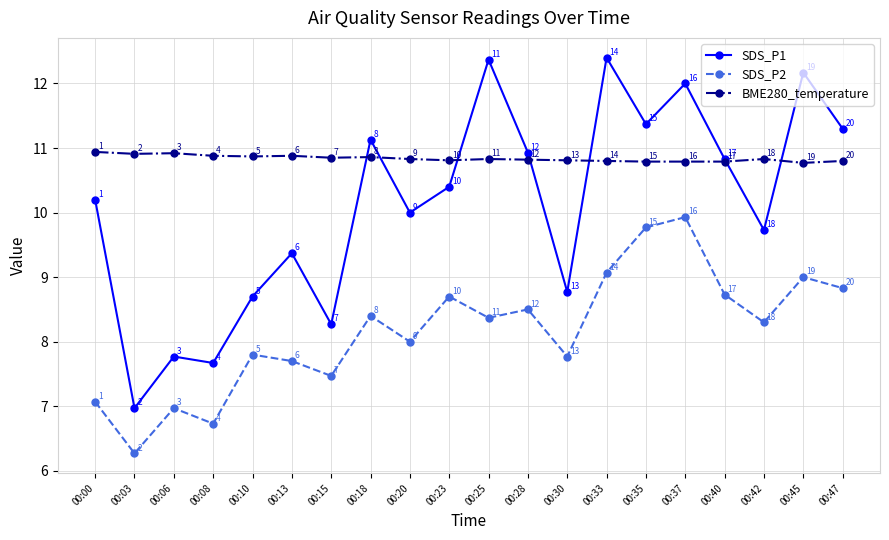

True or false: BME280_temperature and SDS_P2 cross at least once.

False